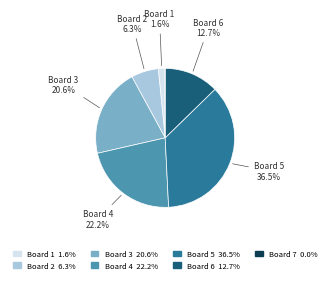

Approximately how many times larger is the value at Board 2 6.3% compared to Board 6 12.7%?

0.5